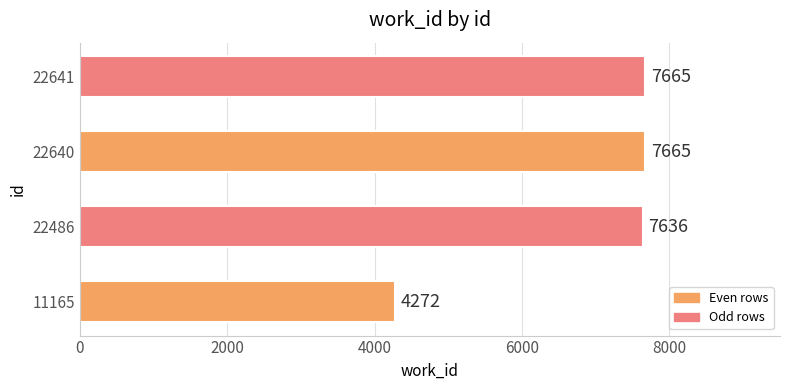

What is the difference between the maximum and minimum values?

3393